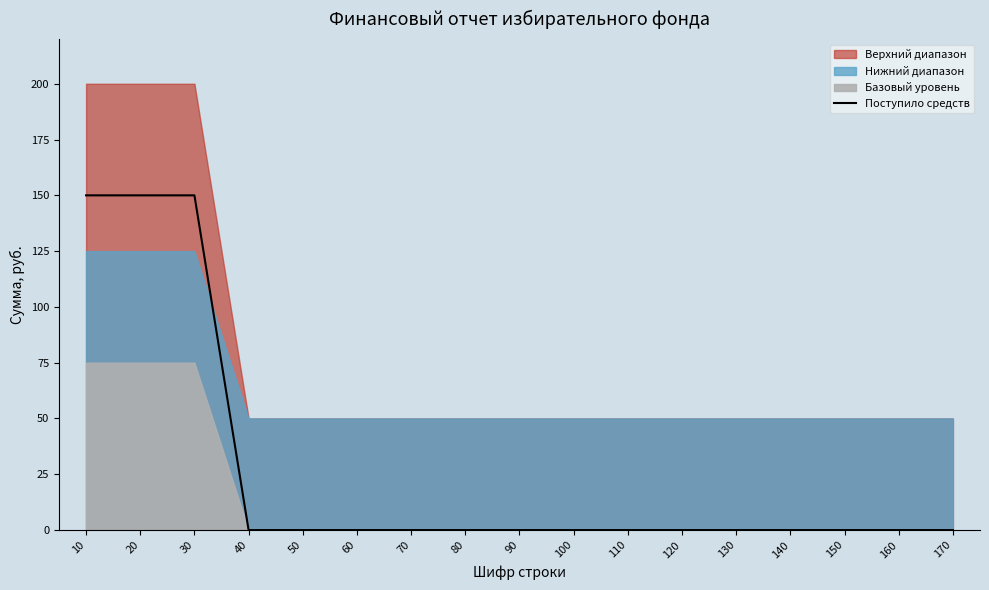

Count the number of categories in the chart.

17